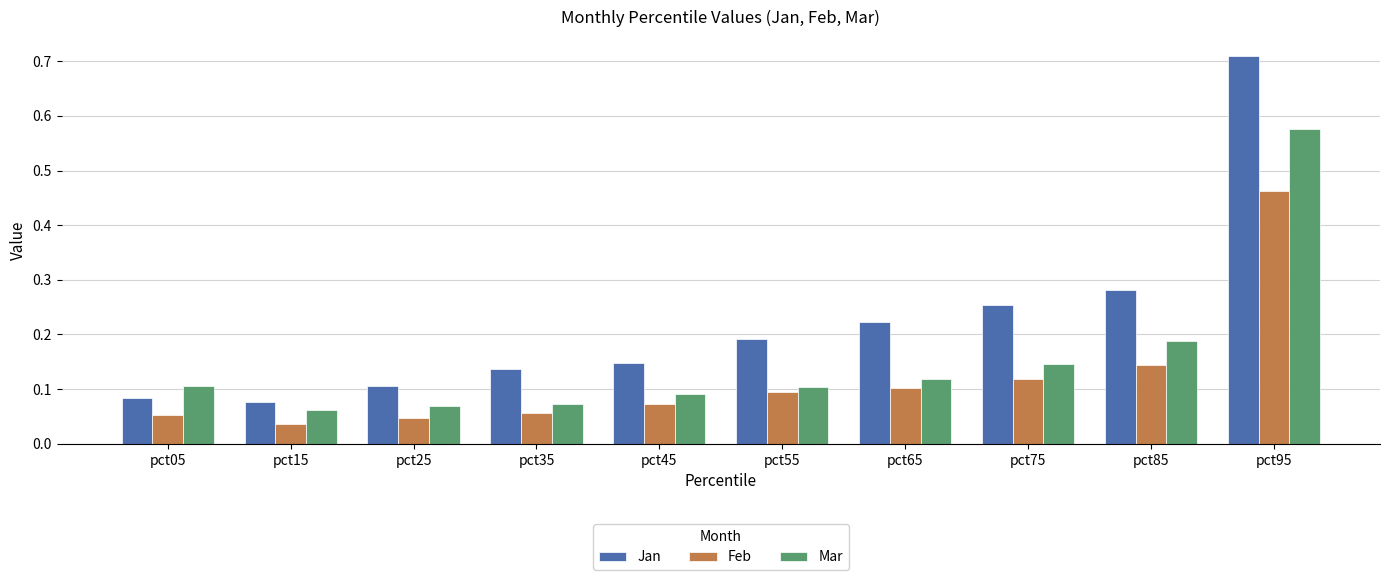

How many Mar values are between 0 and 1?

10